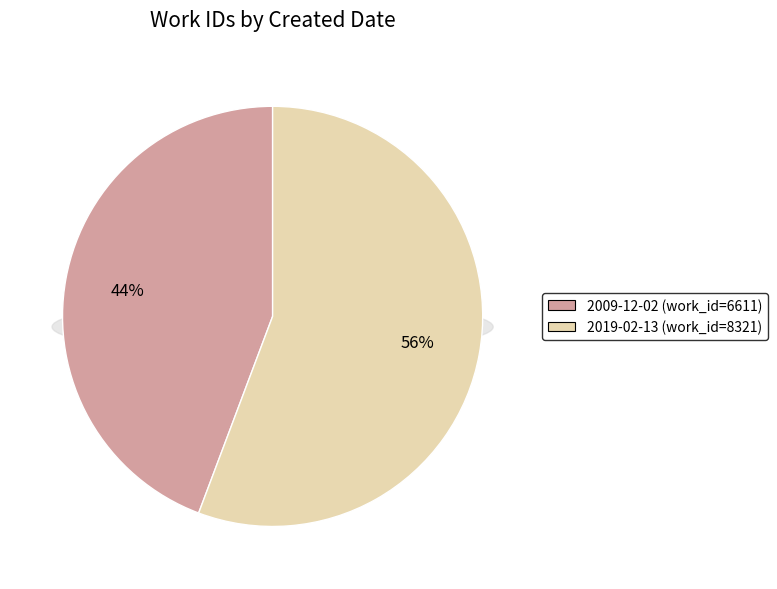

Is the sum of 2019-02-13 and 2009-12-02 greater than half?

Yes